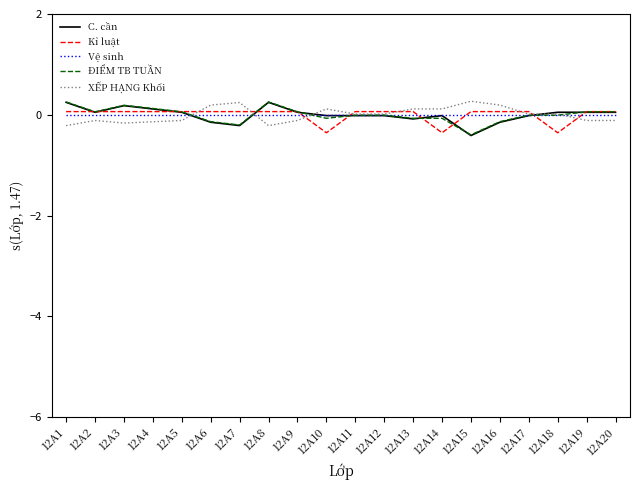

Is the value of C. cần at 12A6 greater than the value of XẾP HẠNG Khối at 12A15?

No